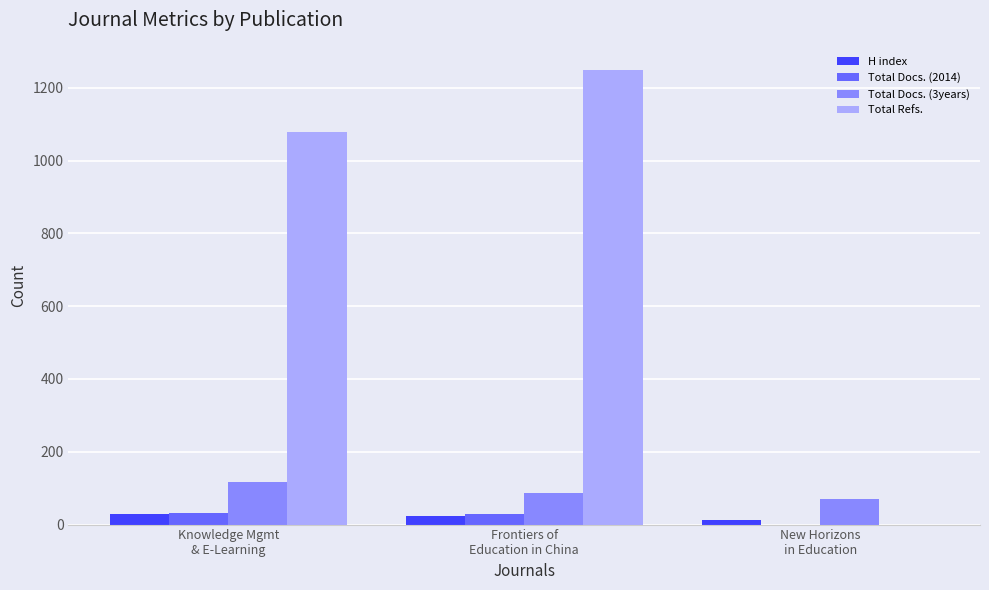

What is the greatest value displayed?

1250